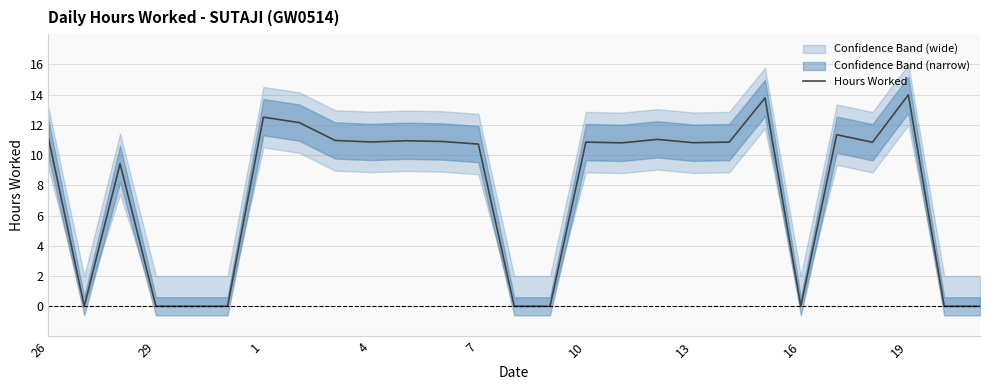

The value of Hours Worked at 29 is -7.5. True or false?

False